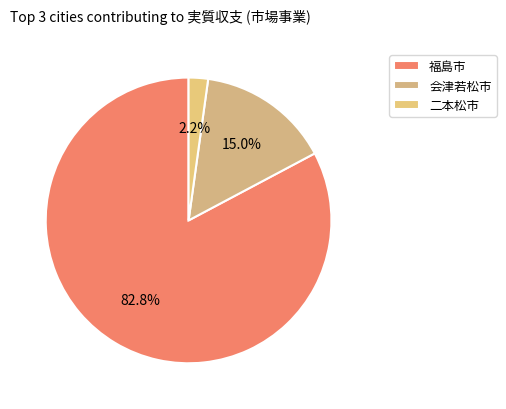

What is the largest slice in the pie chart?

福島市